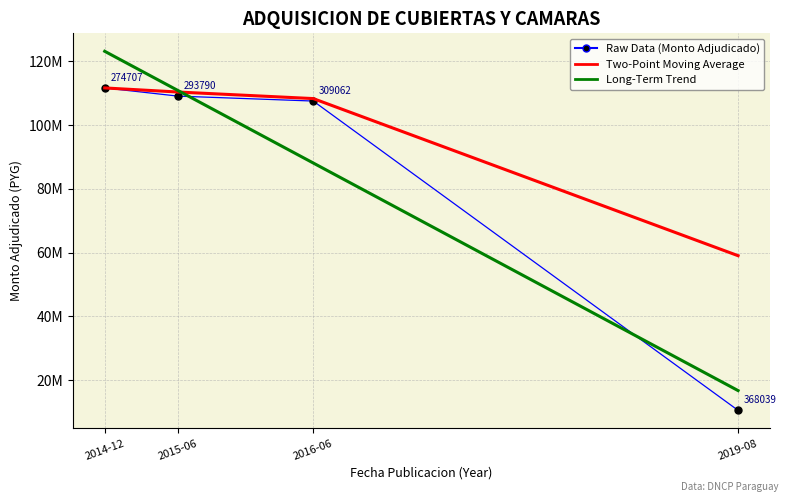

At how many categories does at least one series exceed 19153807?

4